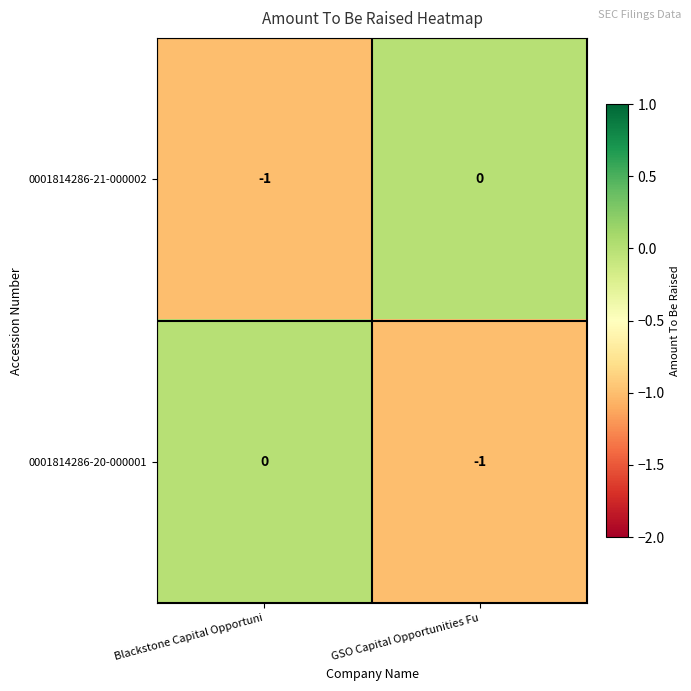

What is the difference between the highest and lowest values at GSO Capital Opportunities Fu?

1